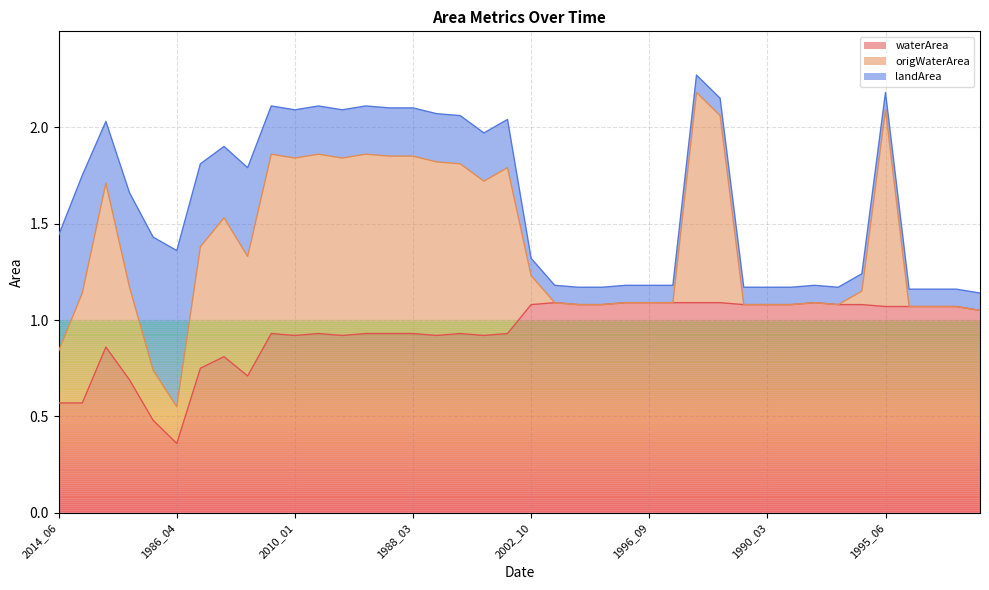

True or false: waterArea and origWaterArea cross at least once.

False